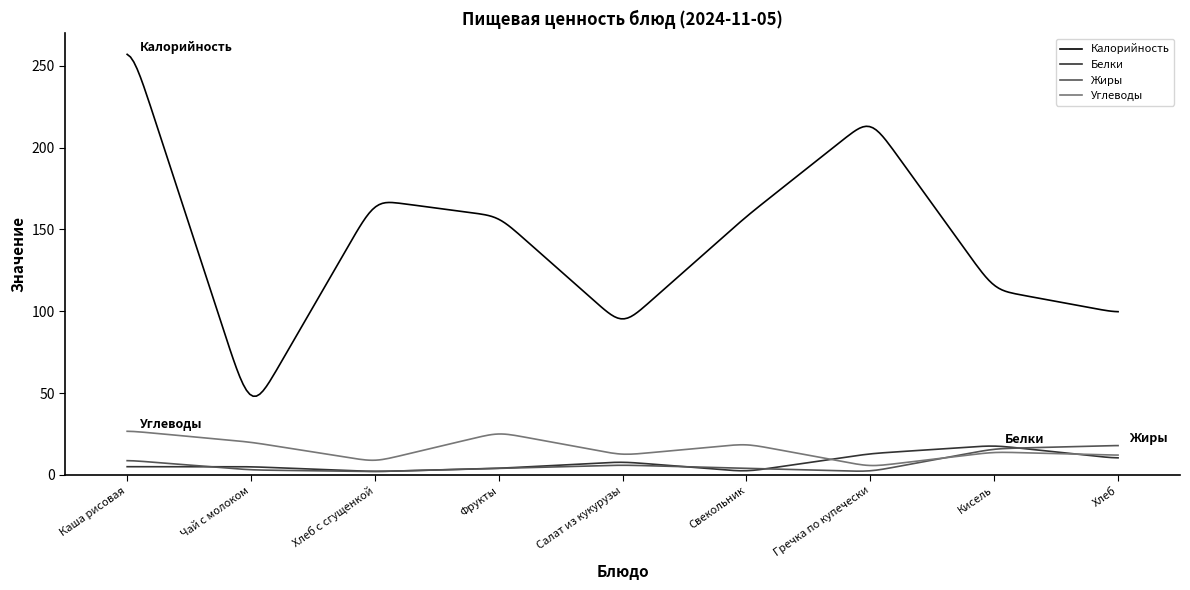

How many distinct data groups are displayed?

4